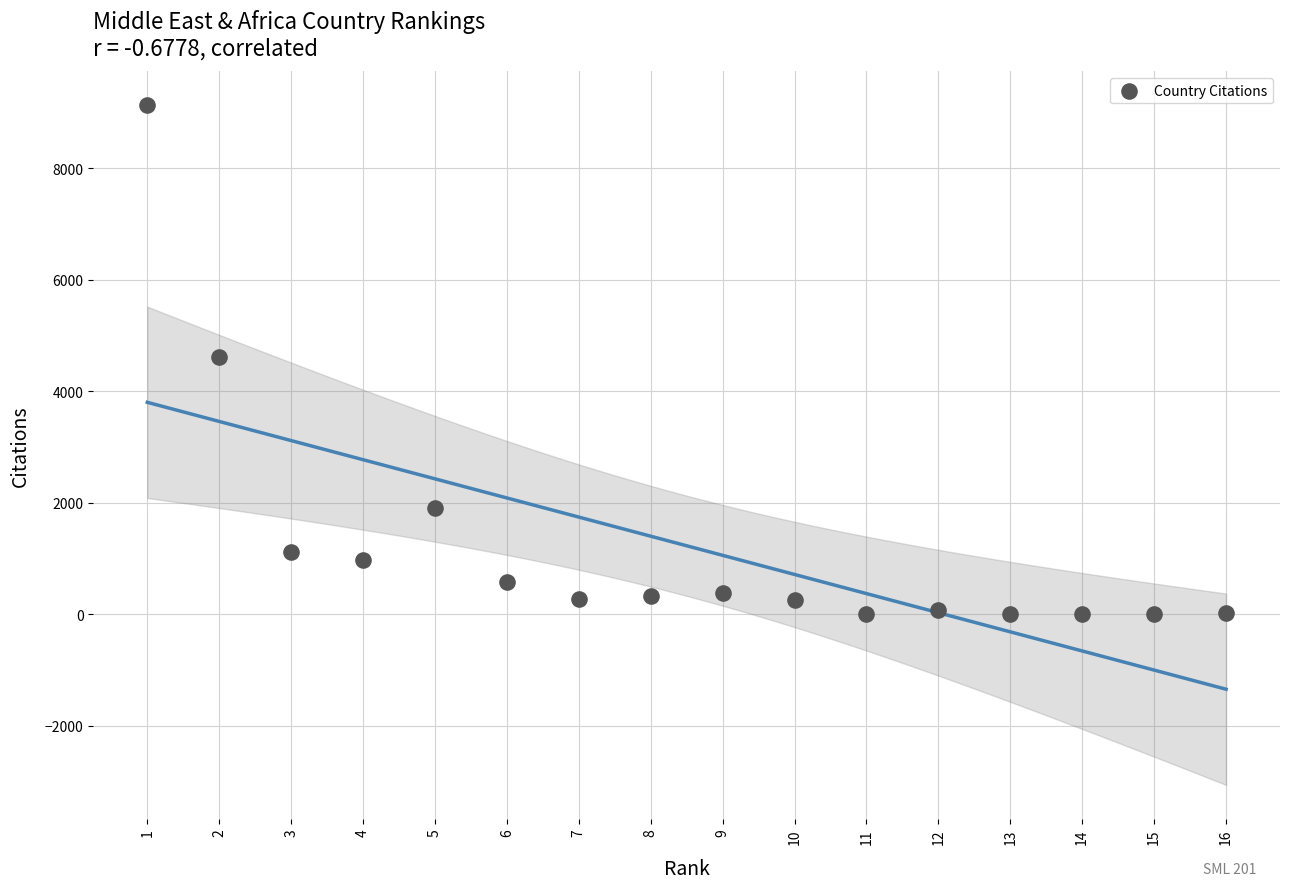

What is the range of Y values (max minus min)?

9126